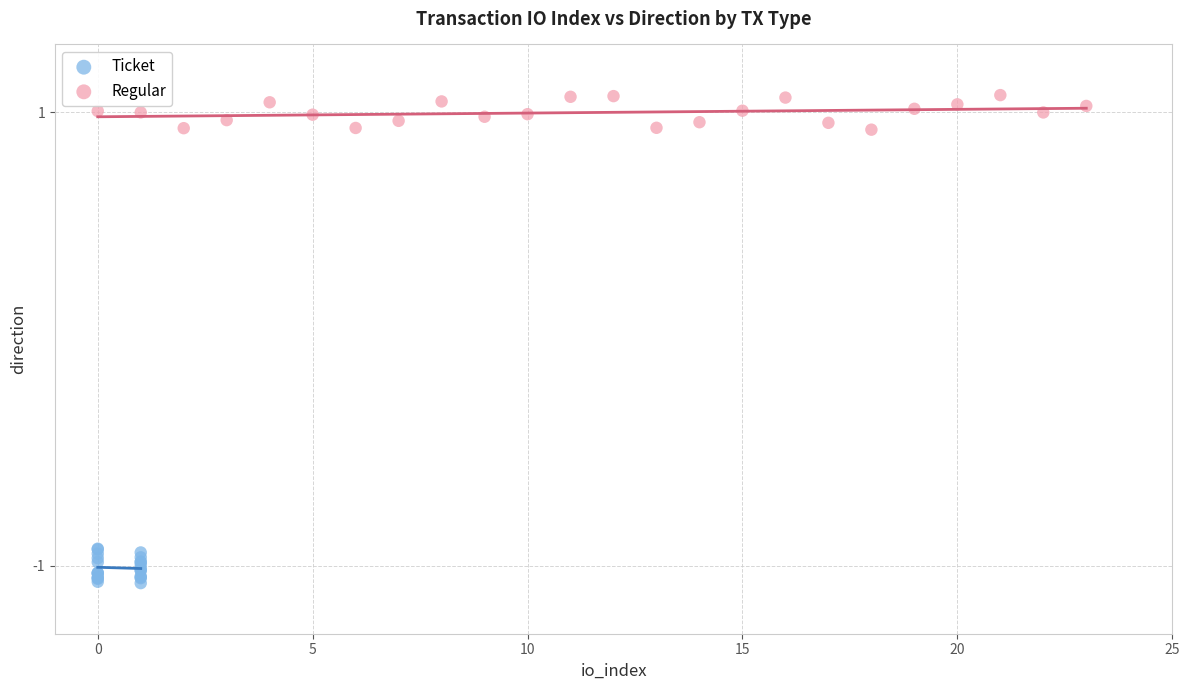

Which series contains the lowest Y value?

Ticket